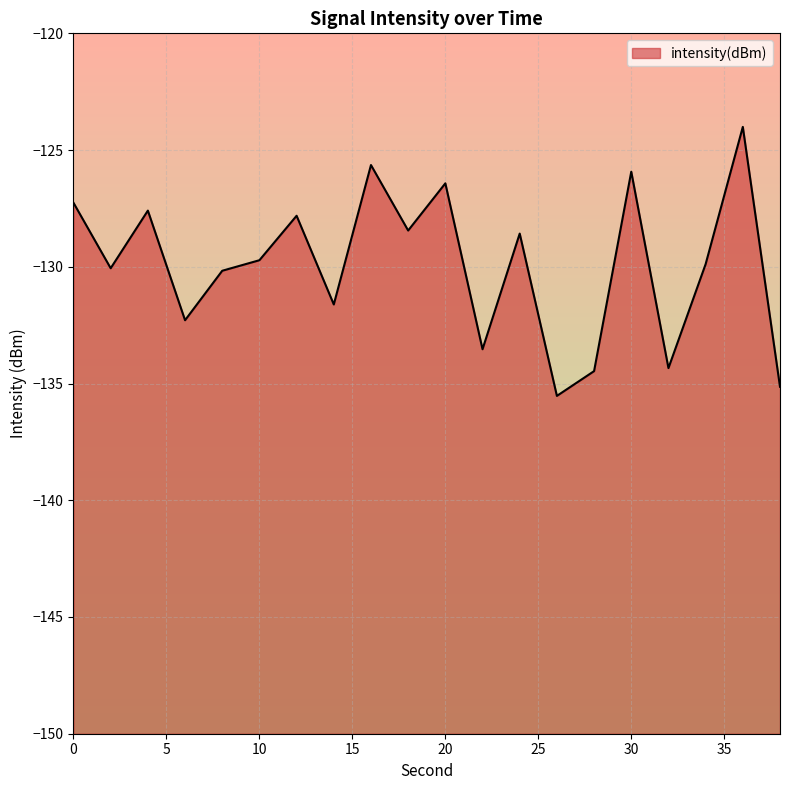

Reading left to right, transcribe all the data shown in this chart.

0=-127.3	2=-130.1	4=-127.6	6=-132.3	8=-130.2	10=-129.7	12=-127.8	14=-131.6	16=-125.6	18=-128.4	20=-126.4	22=-133.5	24=-128.6	26=-135.5	28=-134.5	30=-125.9	32=-134.3	34=-129.9	36=-124.0	38=-135.1